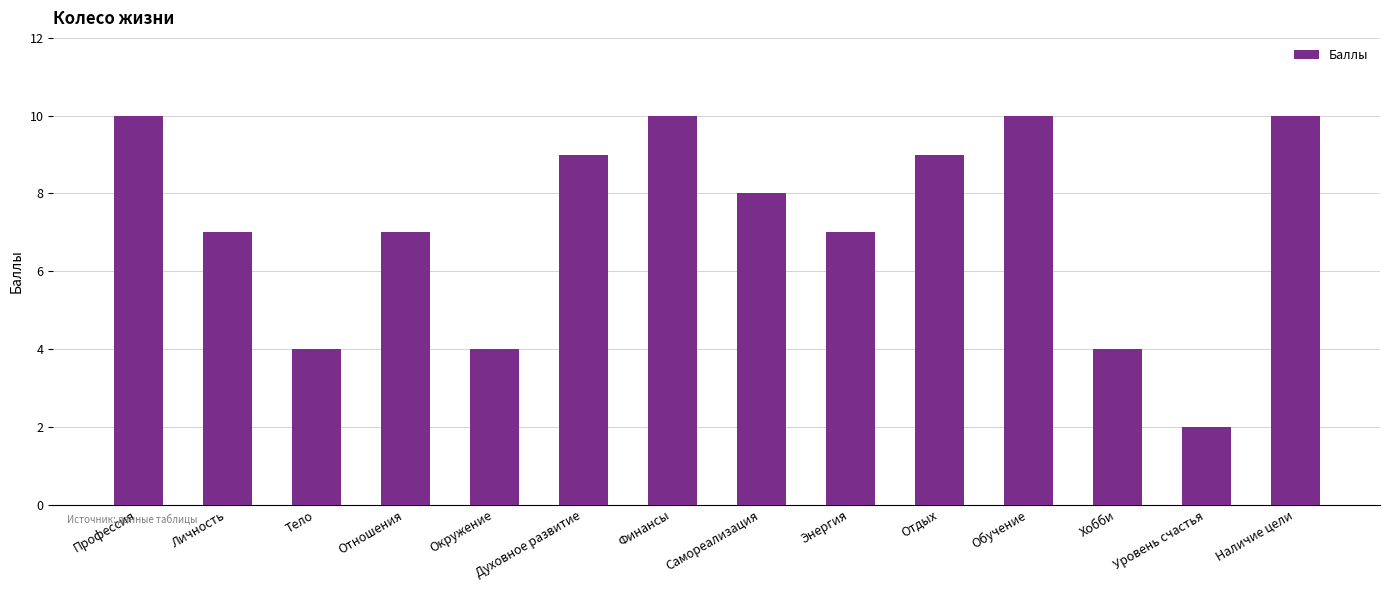

What is the label of the 8th bar from the left?

Самореализация